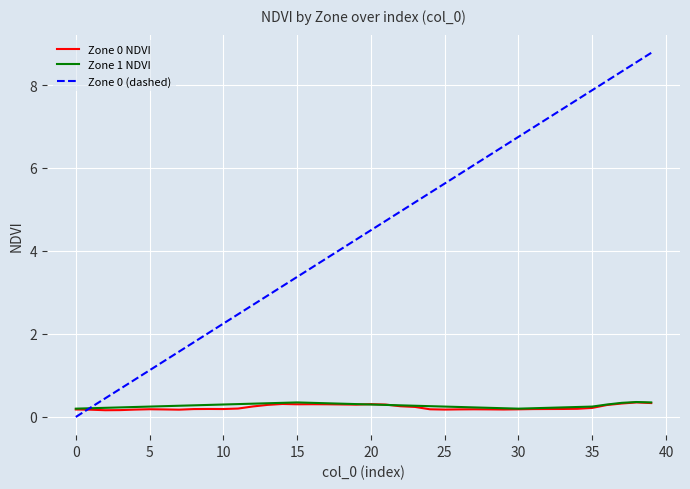

Which series has the largest range (max minus min)?

Zone 0 (dashed)